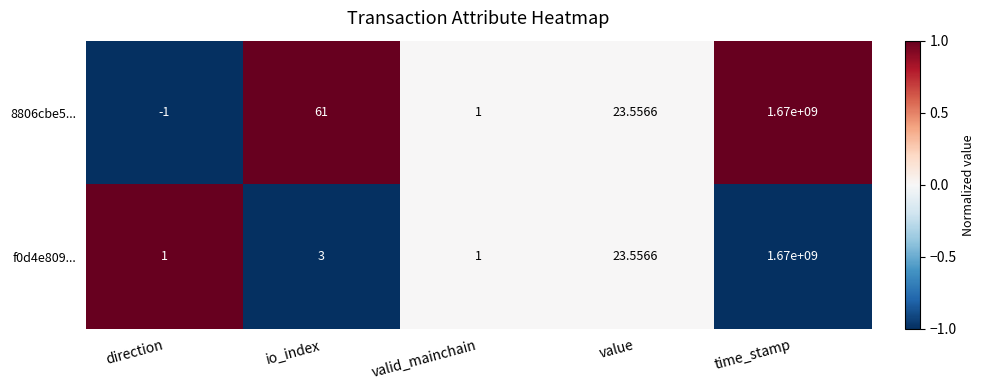

Is the value of 8806cbe5... at value greater than the value of f0d4e809... at valid_mainchain?

Yes